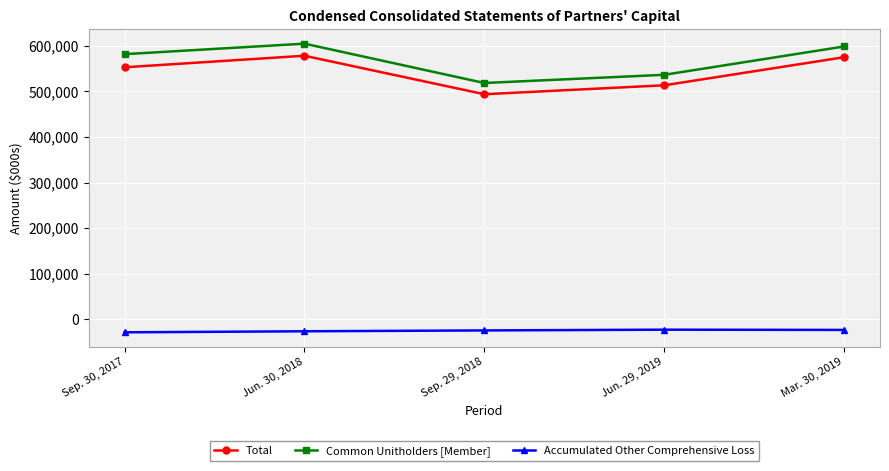

Read the Accumulated Other Comprehensive Loss value at Sep. 29, 2018, to the nearest 50.

-24650